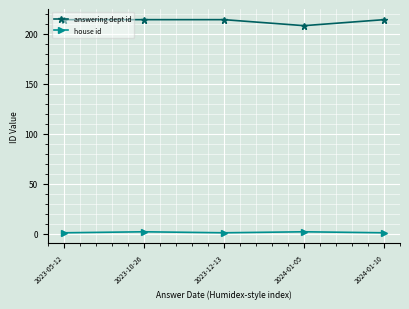

Rank the series by their maximum value, from lowest to highest.

house id, answering dept id